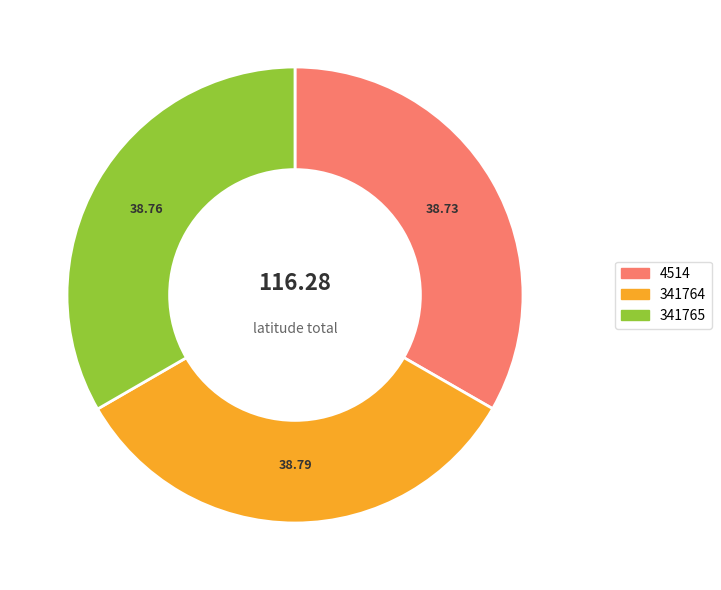

The 341764 slice represents 33% of the pie. True or false?

True